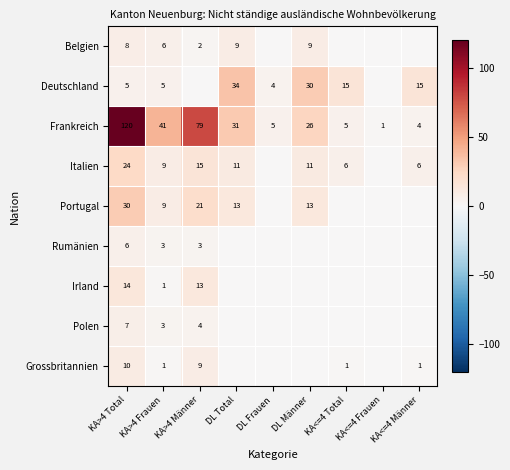

What is the difference between the maximum and second lowest values in the Frankreich series?

116